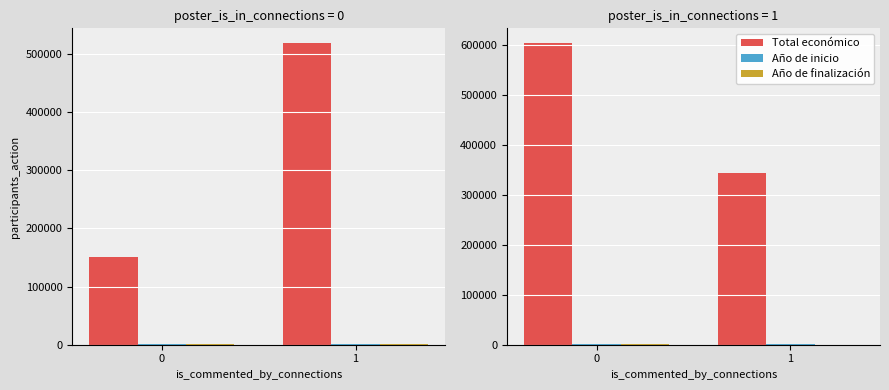

What is the average value of the Año de inicio series?

2021